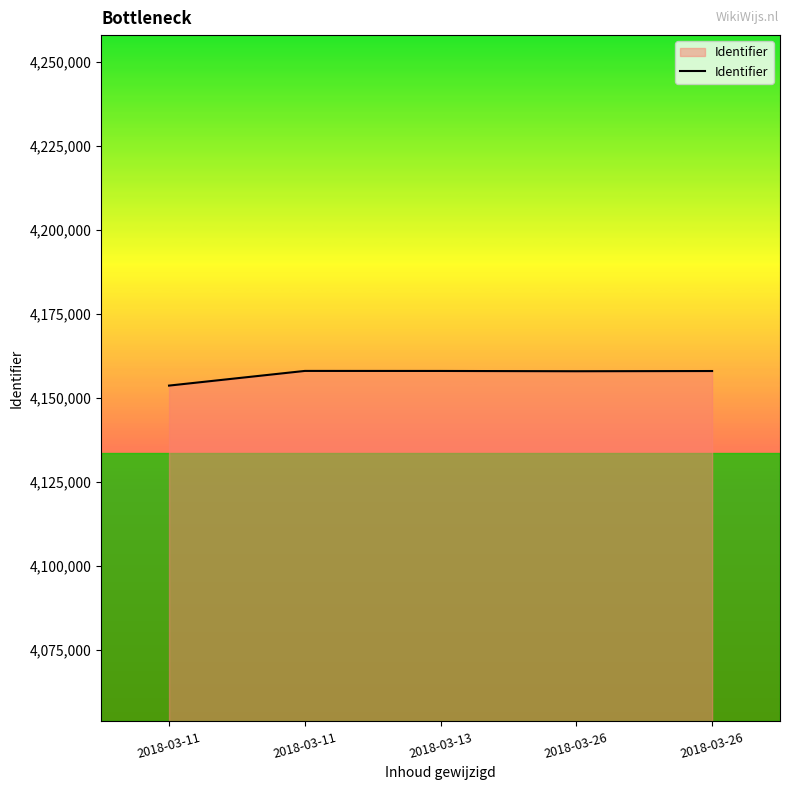

What is the ratio of the value at 2018-03-13 to the value at 2018-03-11?

1.0